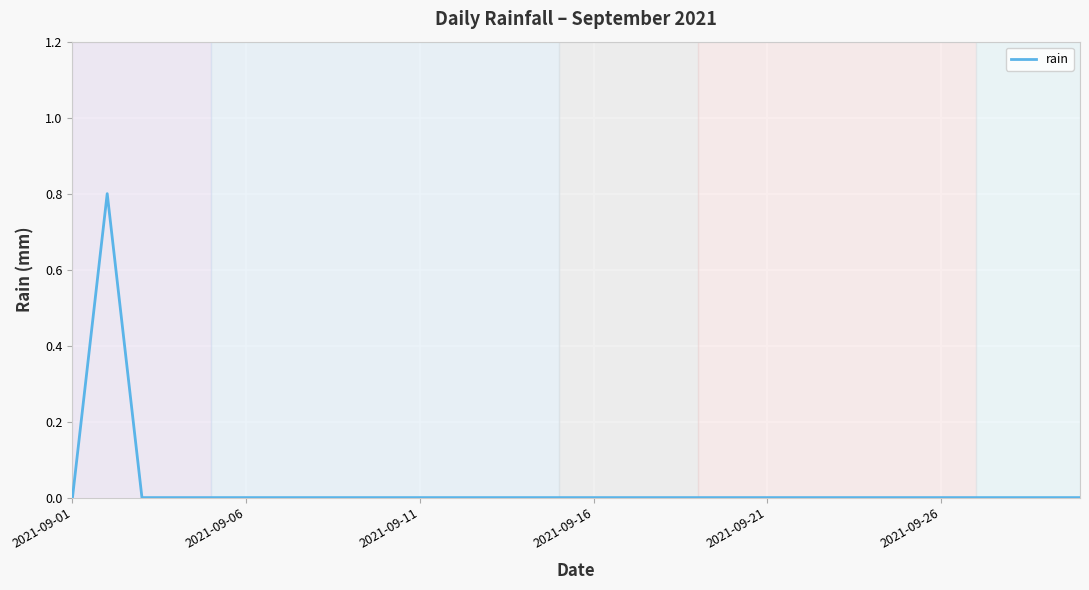

What is the maximum value shown in the chart?

0.8